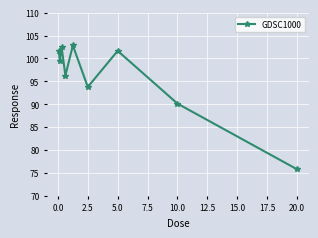

What is the smallest value displayed?

75.8